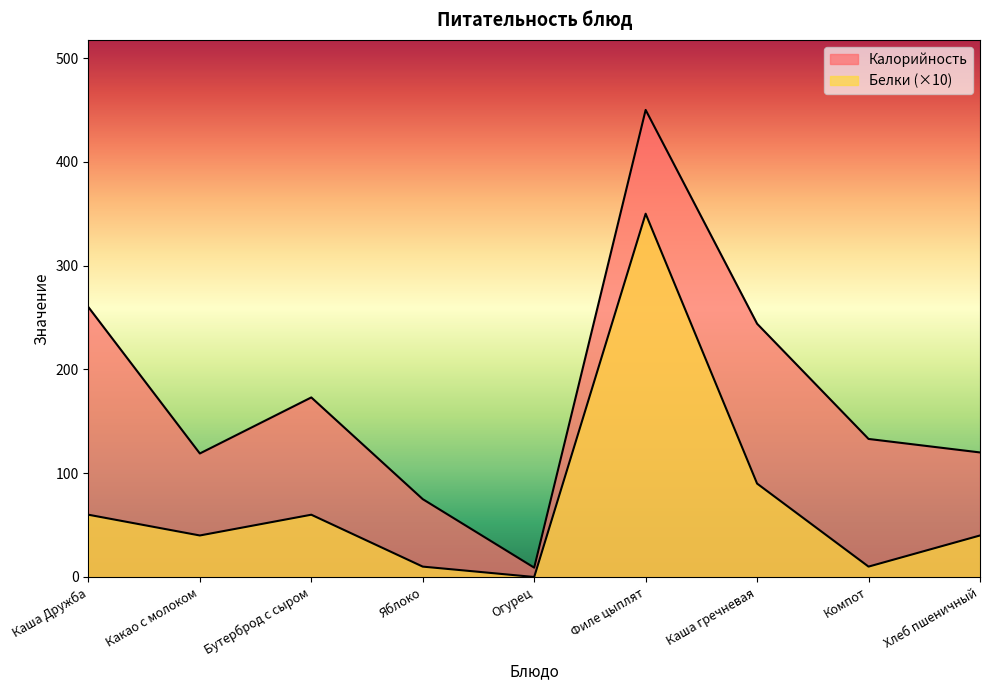

At which label does Калорийность reach its peak?

Филе цыплят